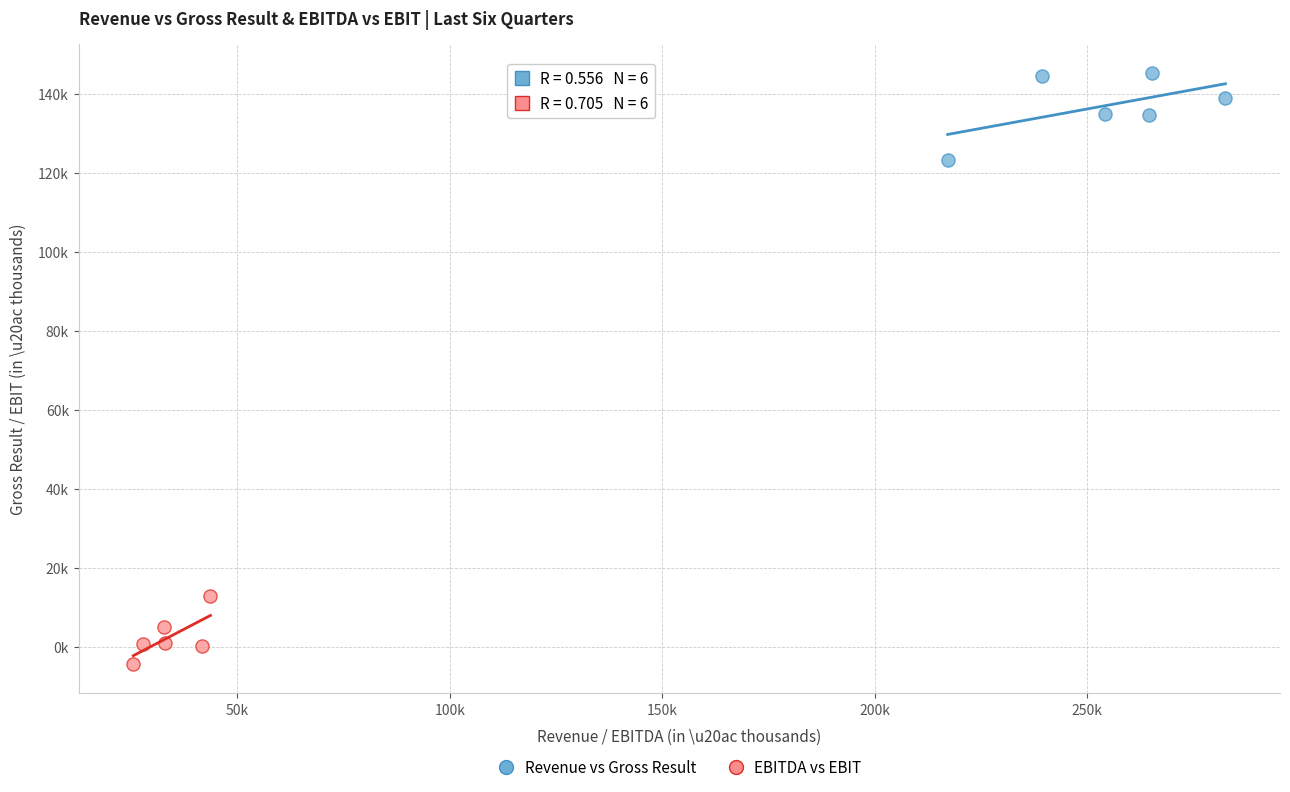

Which series has the widest spread of Y values?

Revenue vs Gross Result